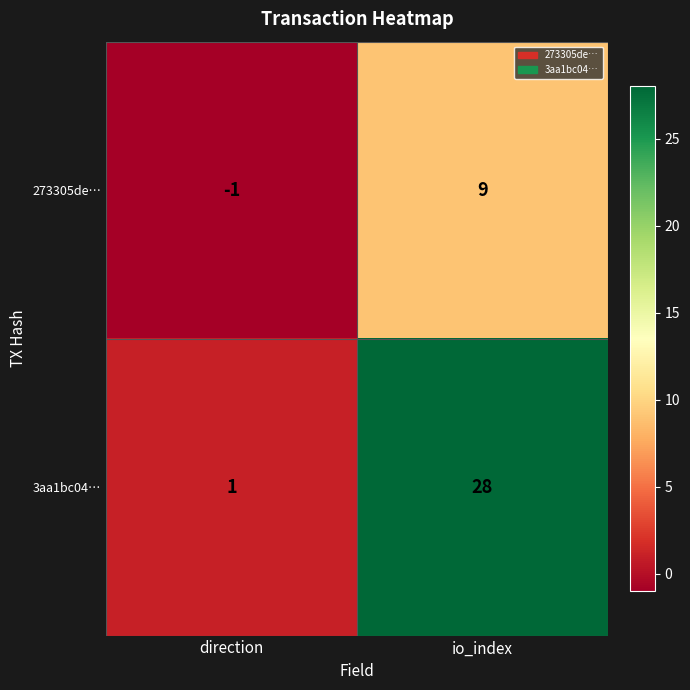

At which label is 273305de… closest to 4?

direction